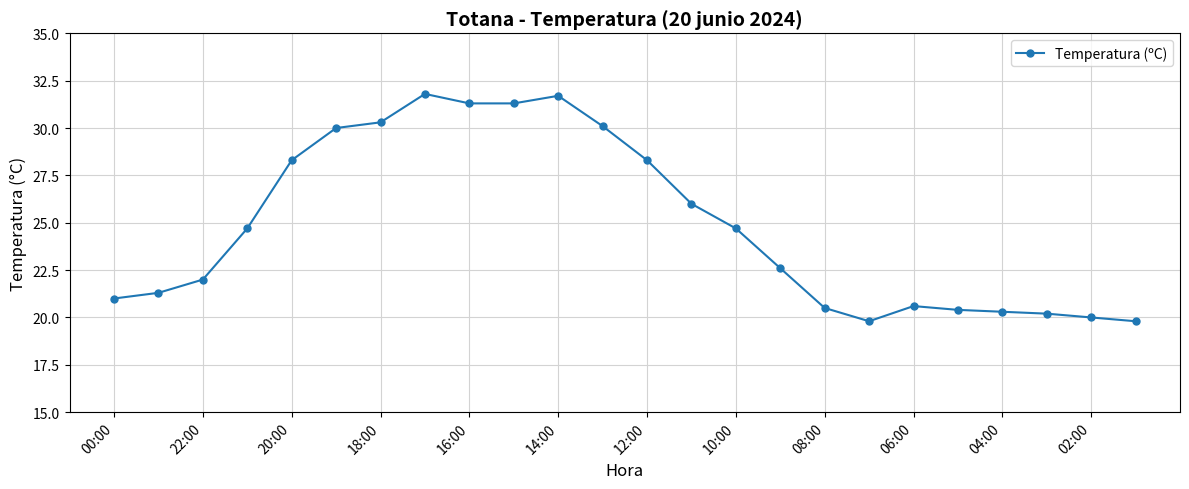

True or false: there are more than 1 points higher than both neighbors.

True